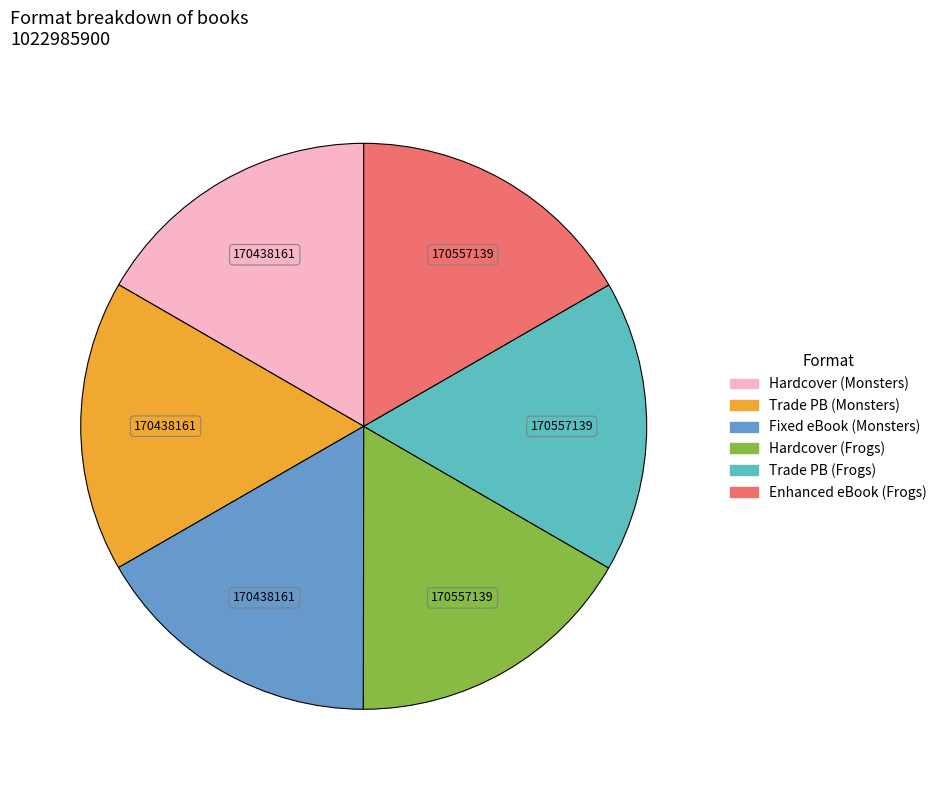

Is there any slice that represents more than half of the pie?

No